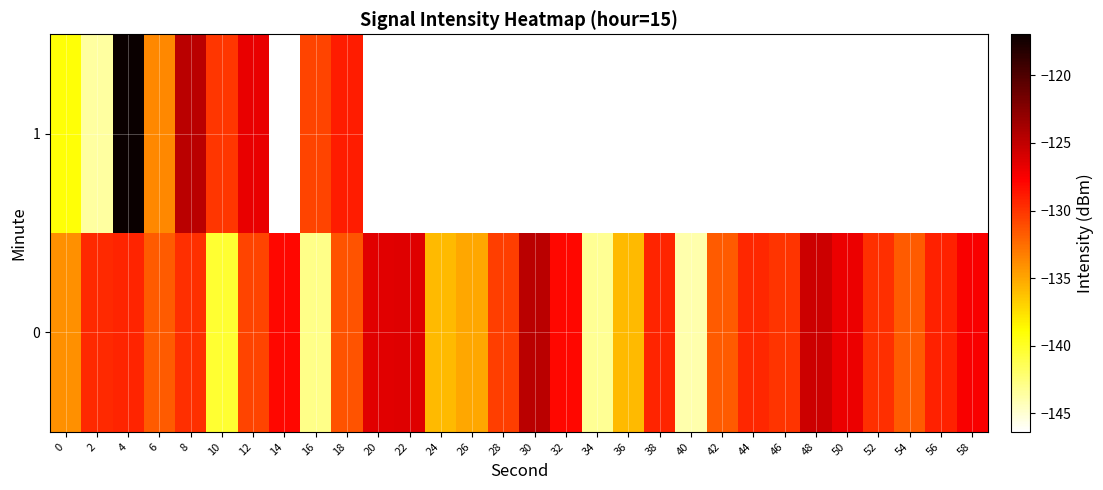

How many series are shown in this chart?

2